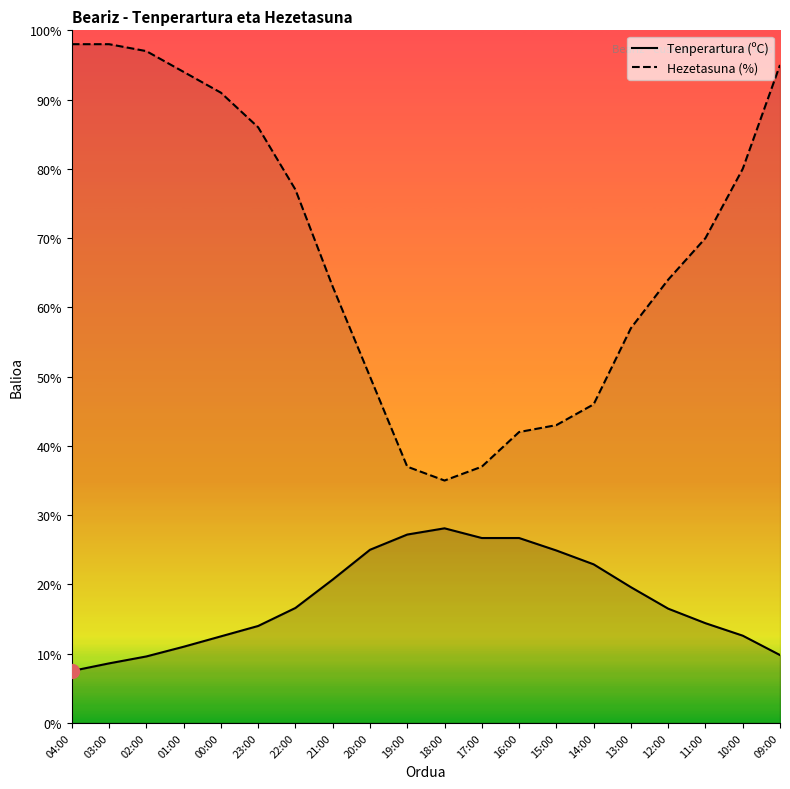

What is the difference between the second highest and second lowest values in the Tenperartura (ºC) series?

18.6